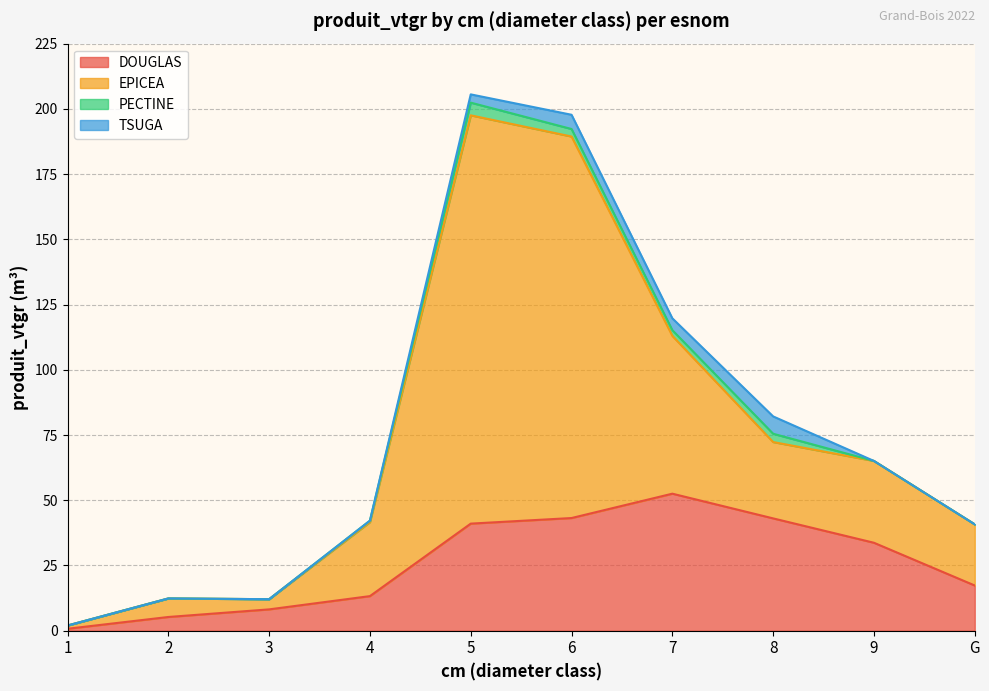

List the labels in order of EPICEA value, largest first.

5, 6, 7, 8, 9, 4, G, 2, 3, 1